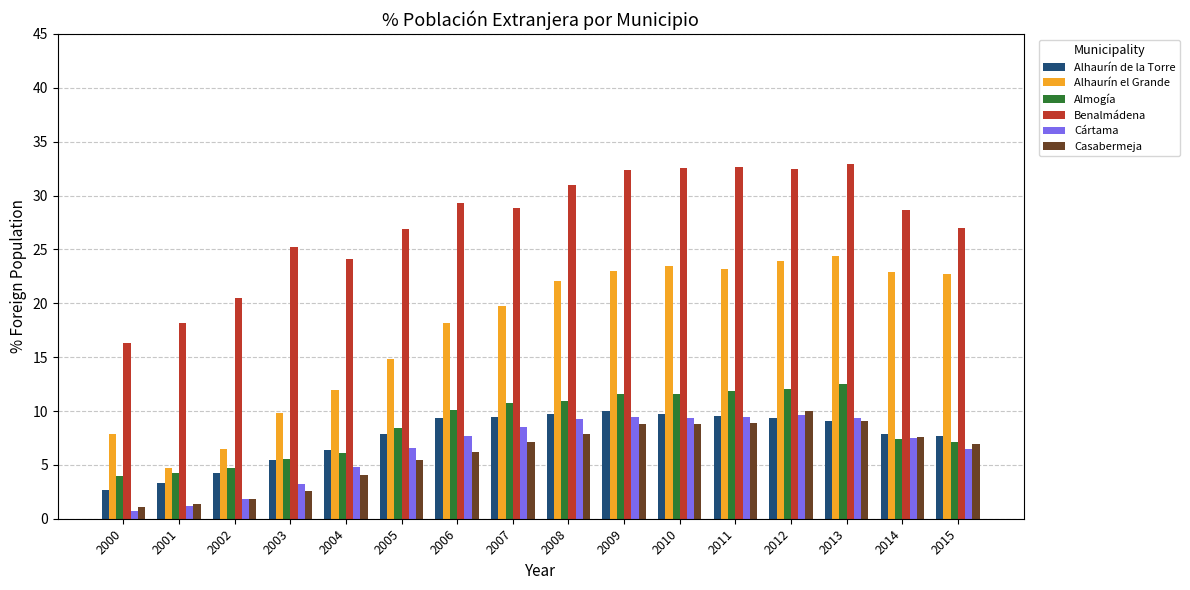

What is the sum of the Almogía values at 2007 and 2011?

22.6